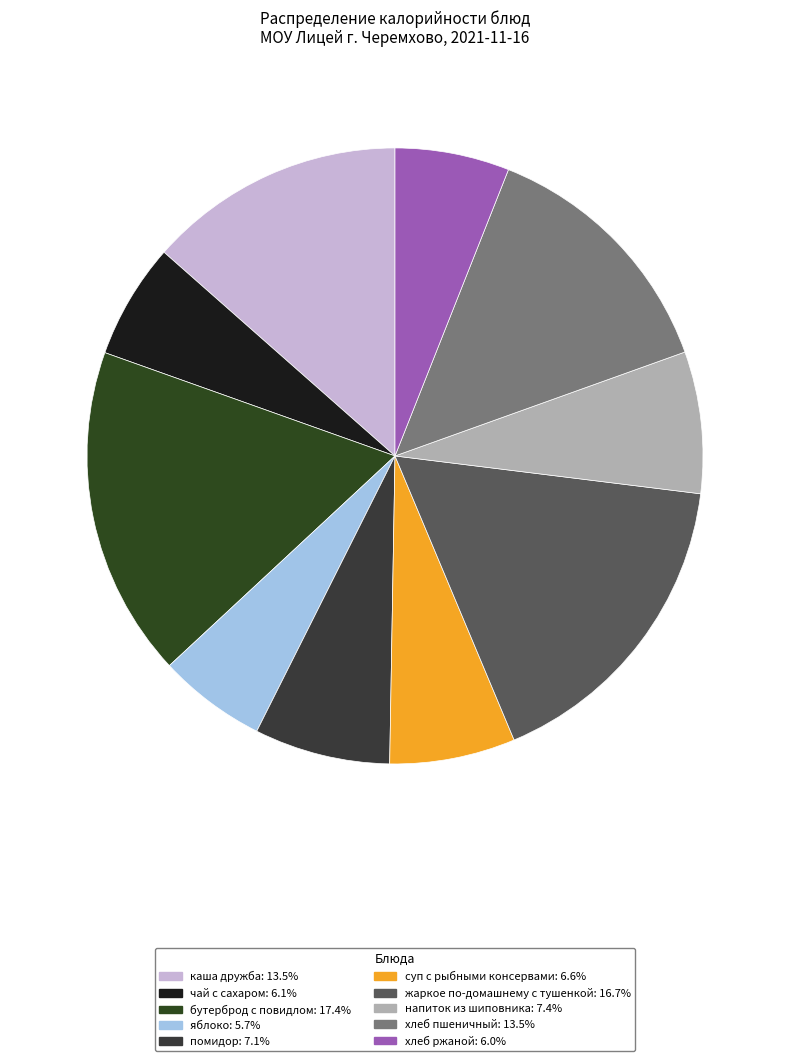

What percentage is the жаркое по-домашнему с тушенкой slice, to the nearest percent?

17%